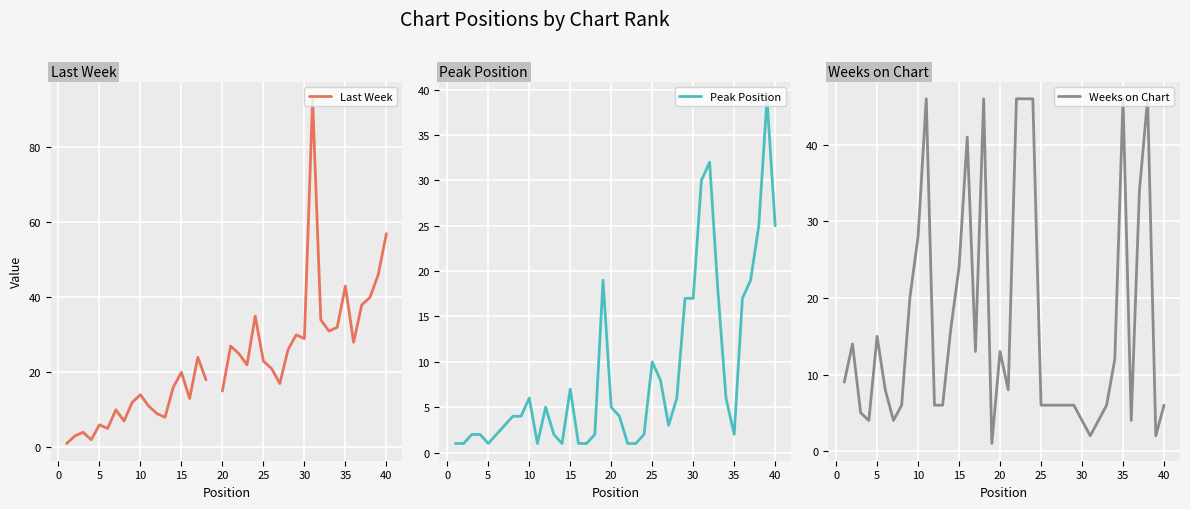

At which label is Weeks on Chart closest to 23?

15